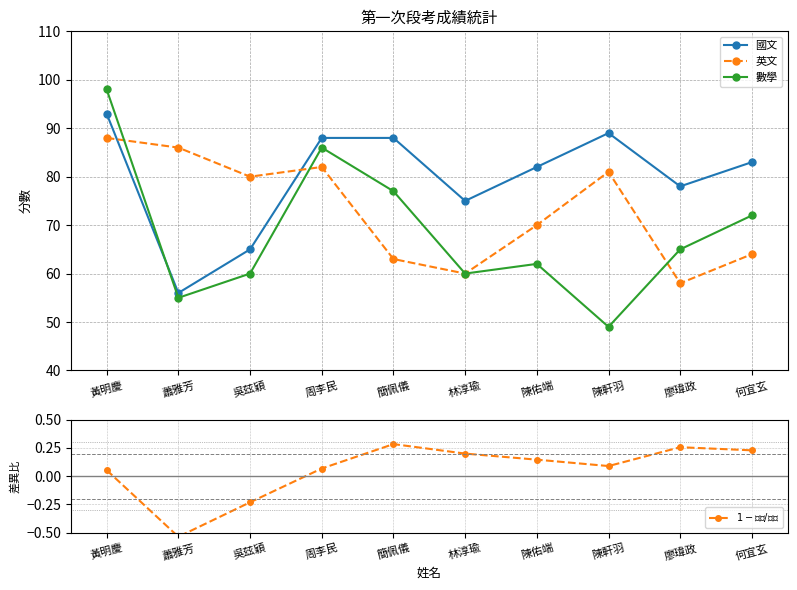

Is it true that $1 - 英文/國文$ equals 0.4 at 廖瑋政?

False